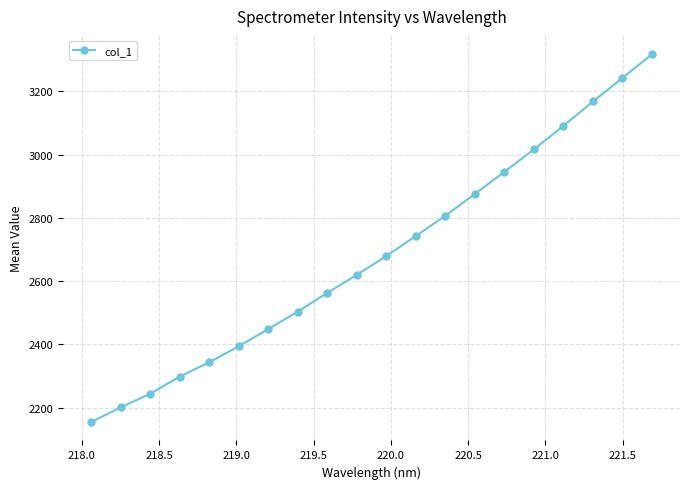

What is the average value?

2683.0